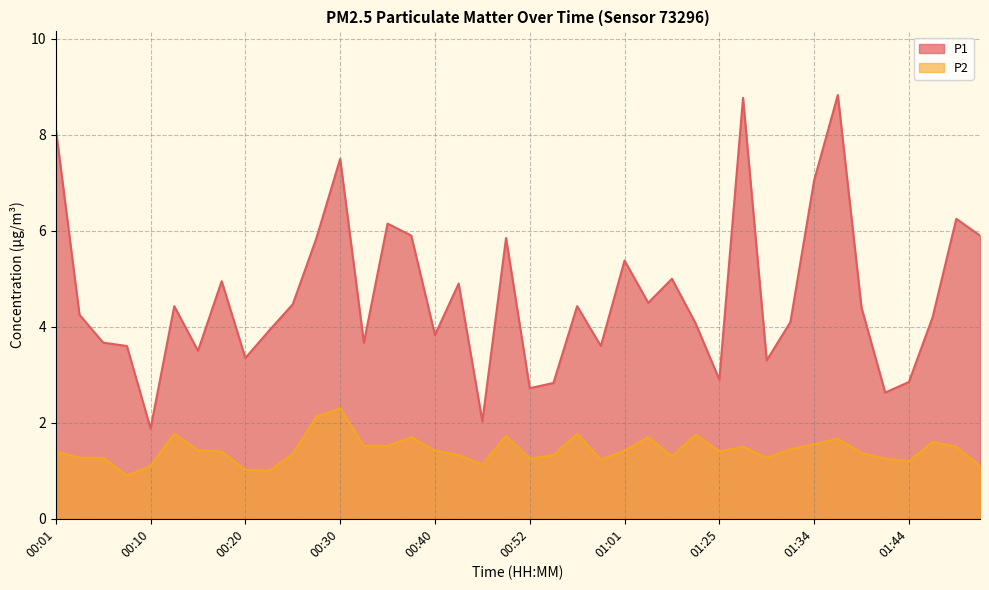

How many values in the P1 series exceed 4?

24